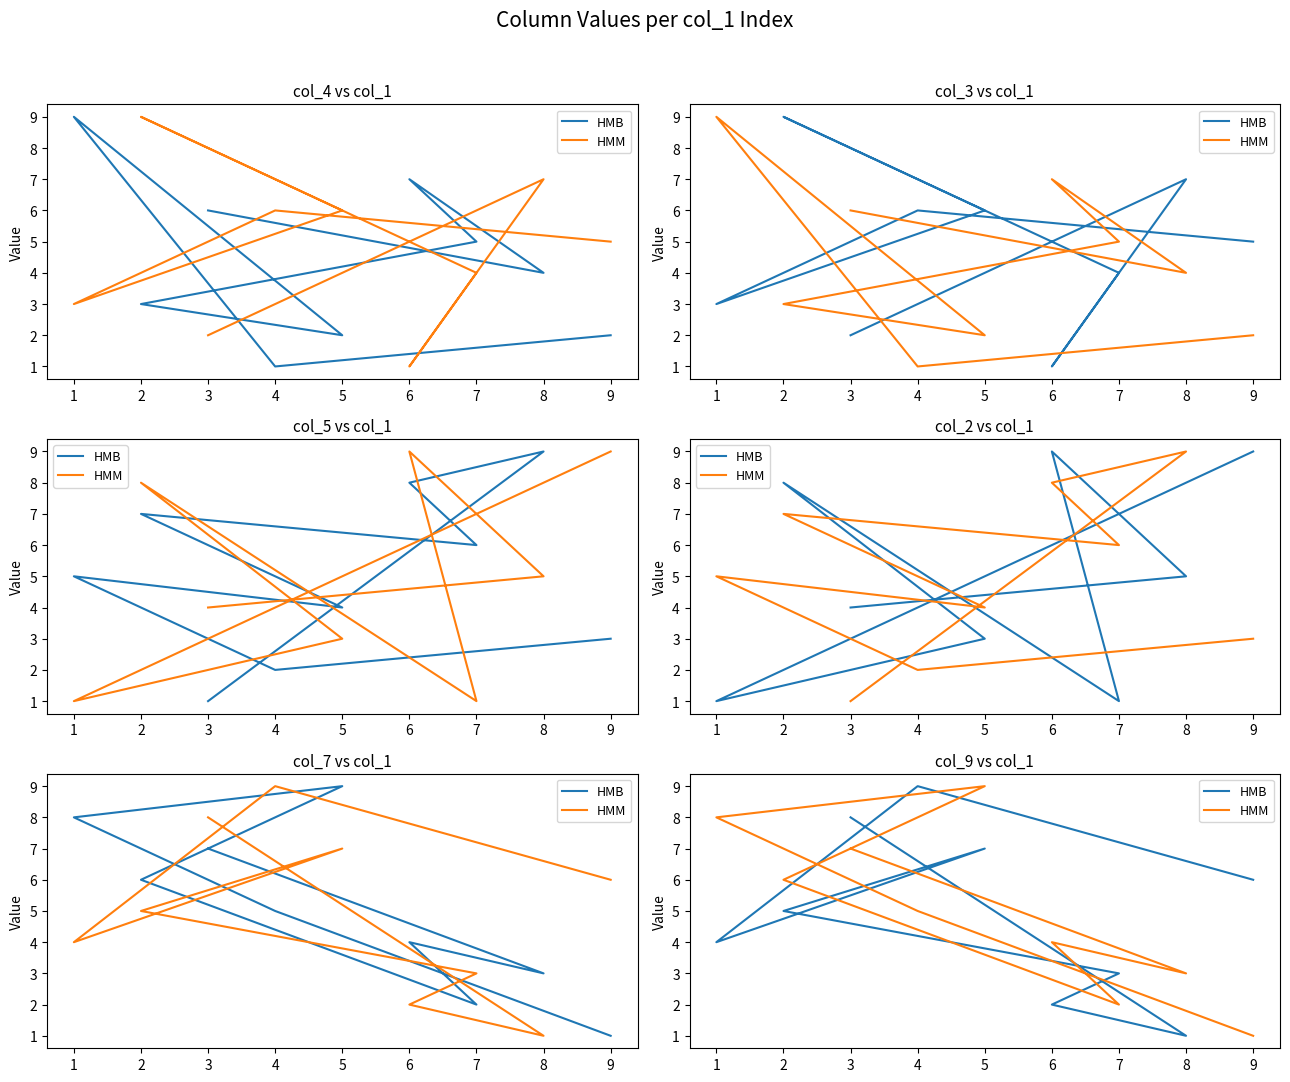

At which category does the chart reach its peak across all series?

4